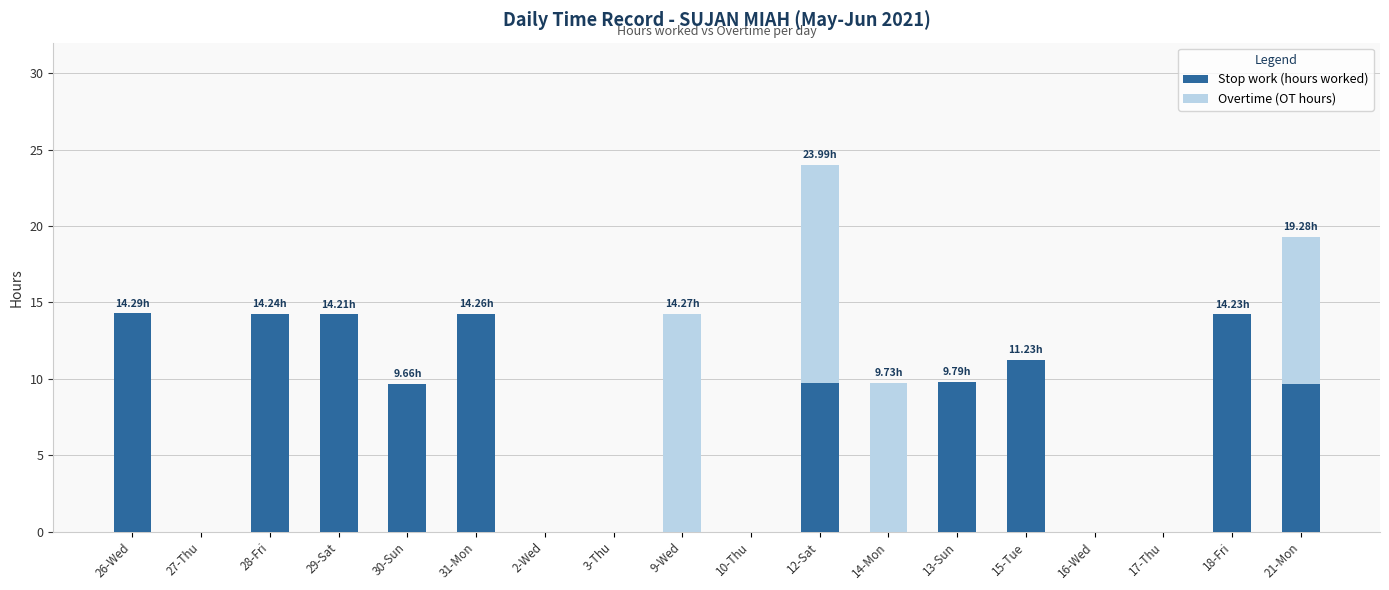

At which category is the sum across all series the highest?

12-Sat